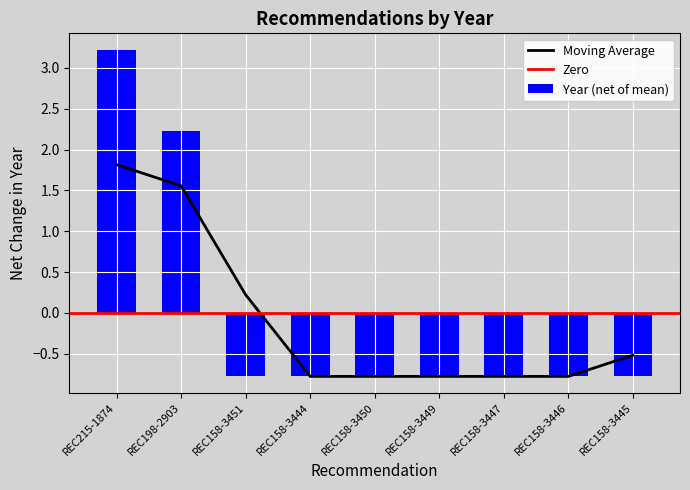

List the labels in order of value, smallest first.

REC158-3451, REC158-3444, REC158-3450, REC158-3449, REC158-3447, REC158-3446, REC158-3445, REC198-2903, REC215-1874